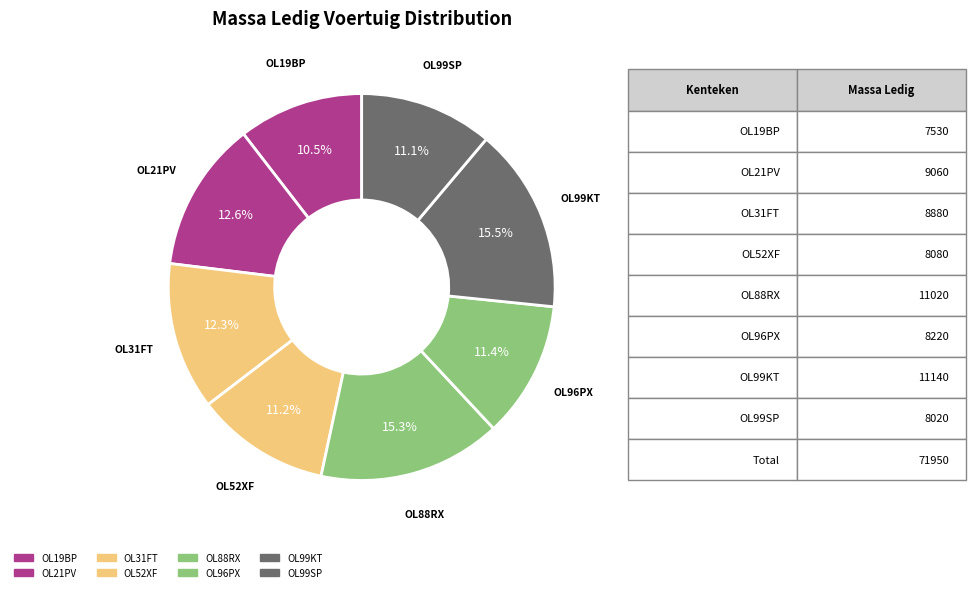

How many slices are in this pie chart?

8